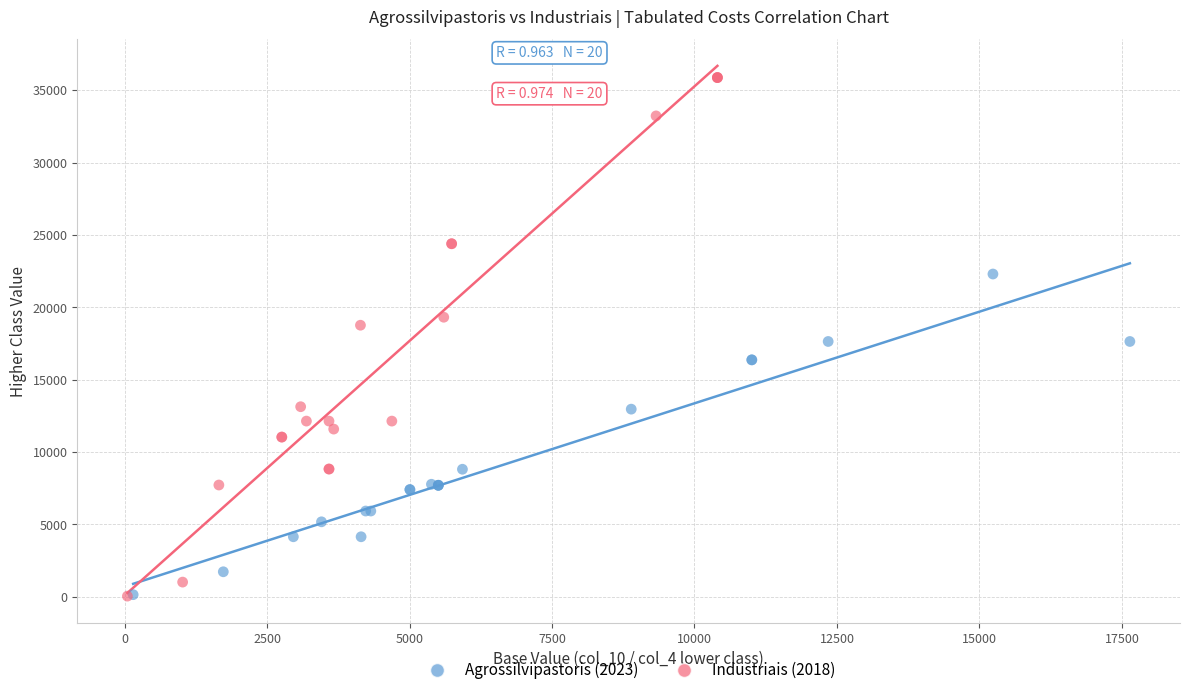

Which series has the widest spread of Y values?

Industriais (2018)